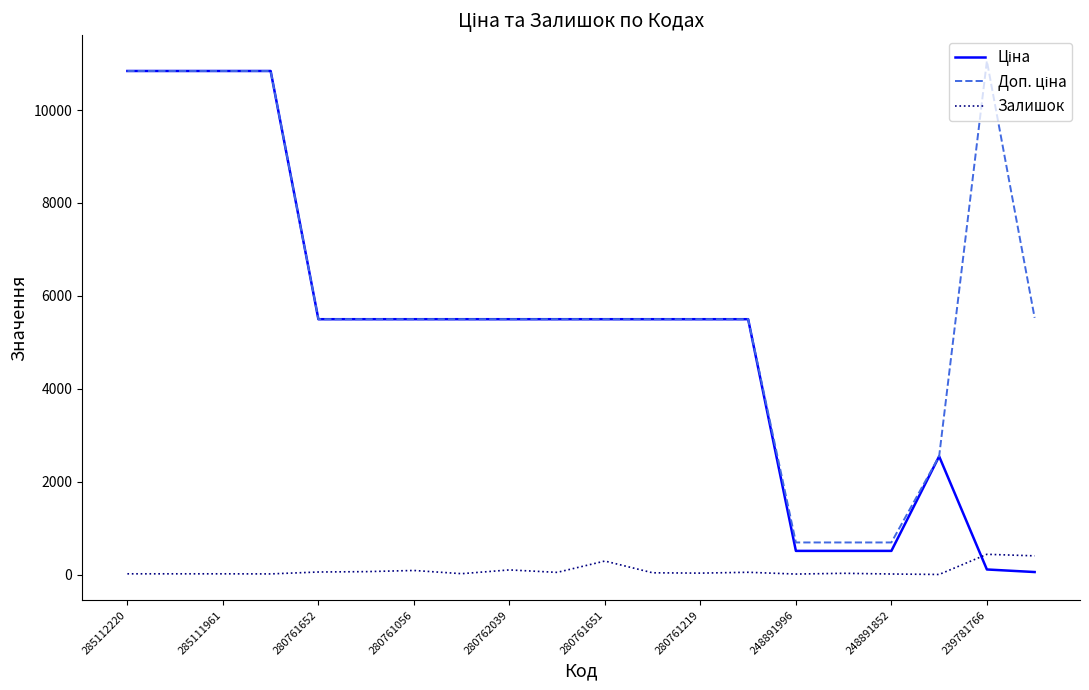

What is the greatest value displayed?

11055.0